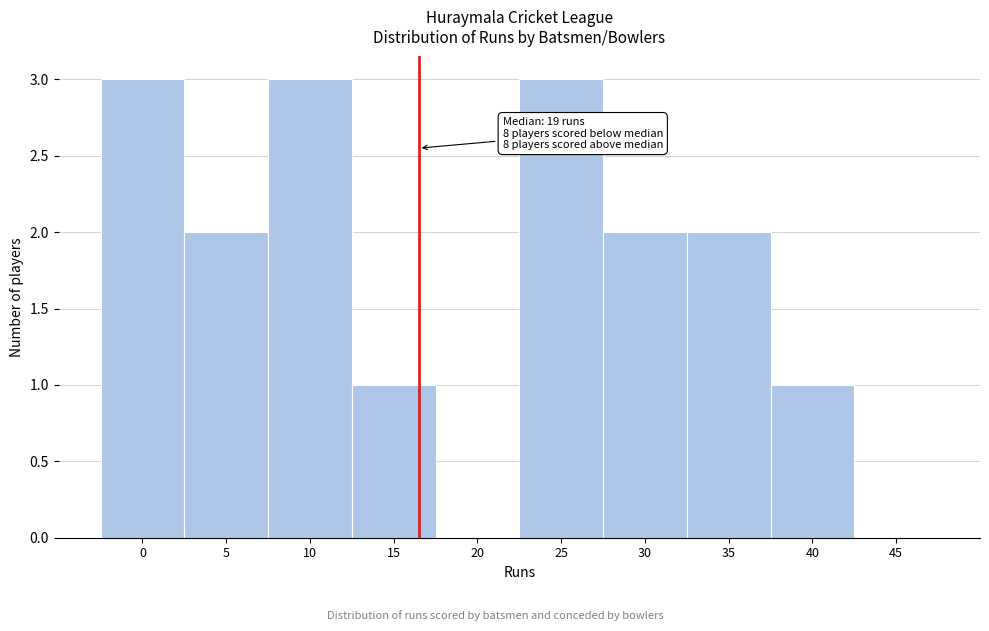

Reading right to left, transcribe all the data shown in this chart.

45=0	40=1	35=2	30=2	25=3	20=0	15=1	10=3	5=2	0=3